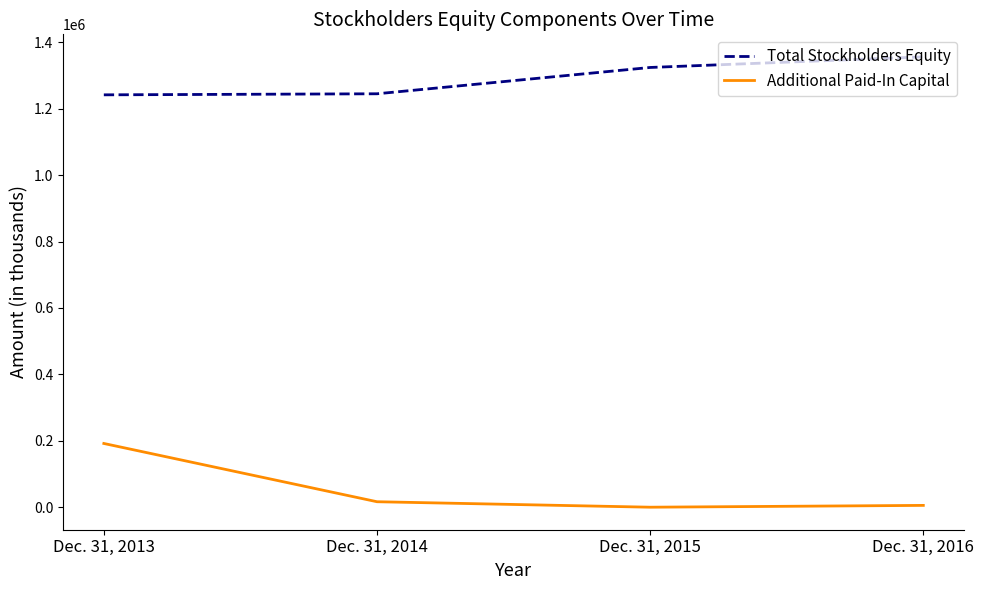

Is the value of Total Stockholders Equity at Dec. 31, 2013 greater than the value of Additional Paid-In Capital at Dec. 31, 2016?

Yes